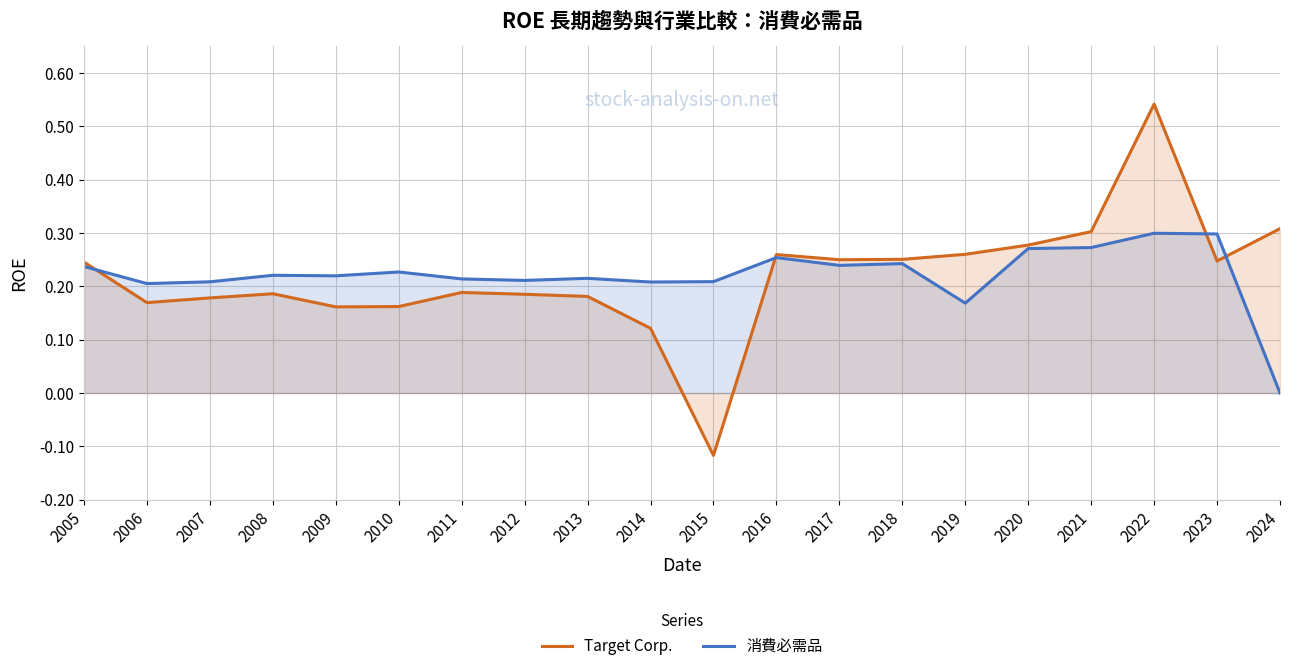

List the labels in order of 消費必需品 value, smallest first.

2024, 2019, 2006, 2014, 2007, 2015, 2012, 2011, 2013, 2009, 2008, 2010, 2005, 2017, 2018, 2016, 2020, 2021, 2023, 2022